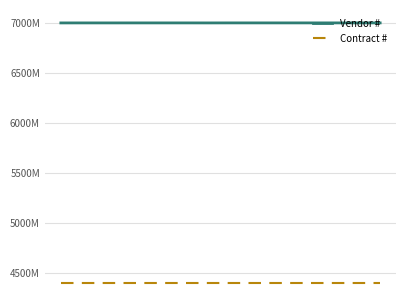

Does the chart display data point markers on the line(s)?

No